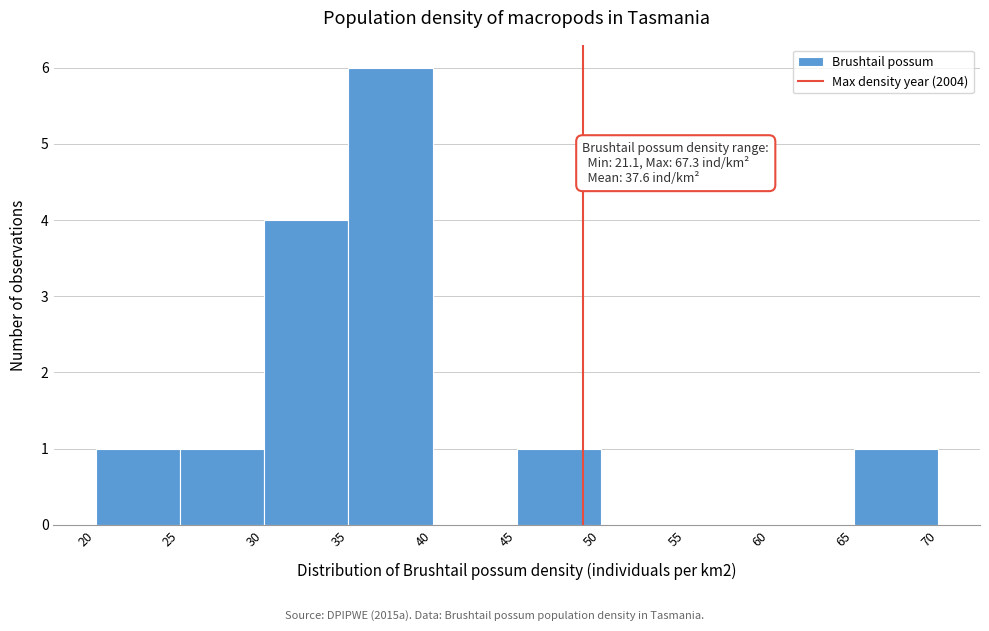

Which range on the x-axis has the tallest bar?

35 to 40